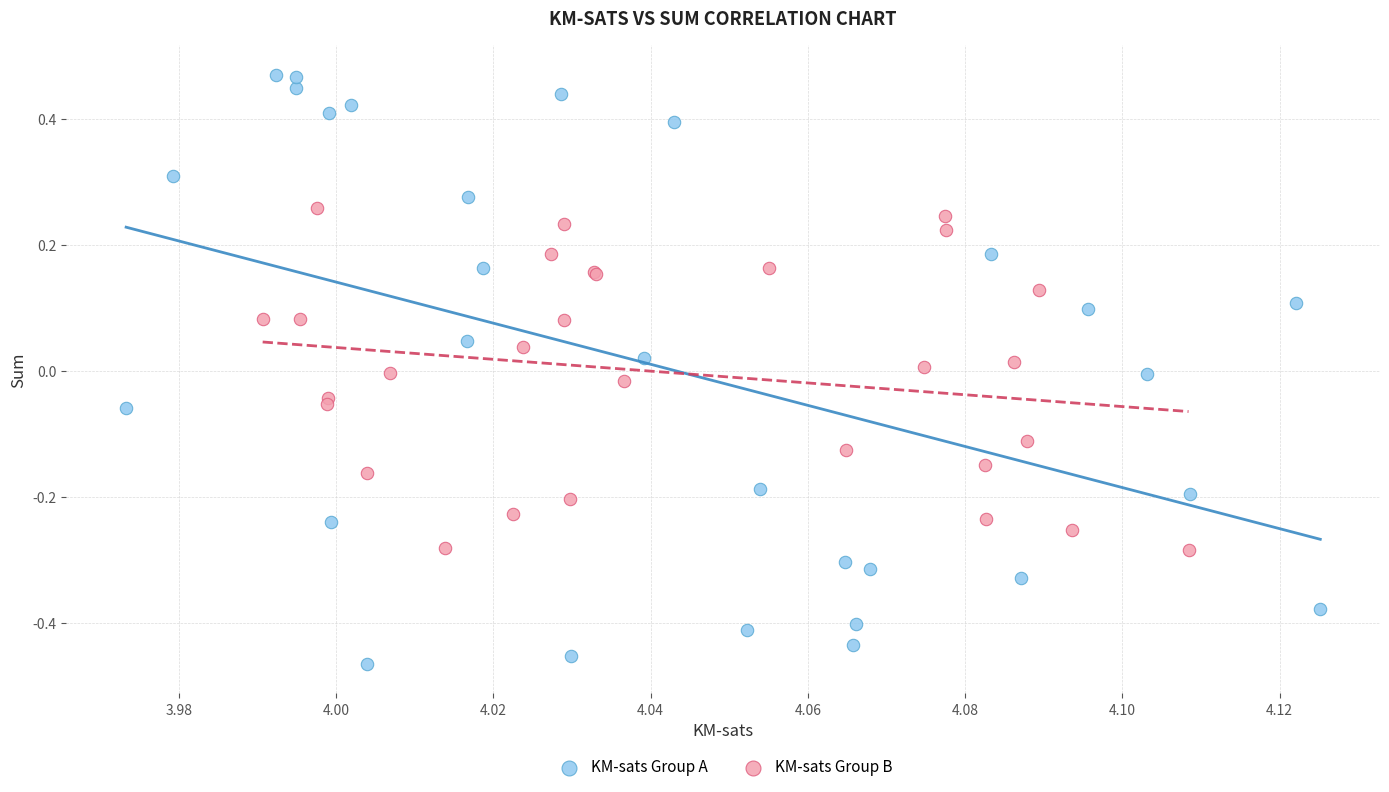

Which series reaches the maximum Y coordinate?

KM-sats Group A